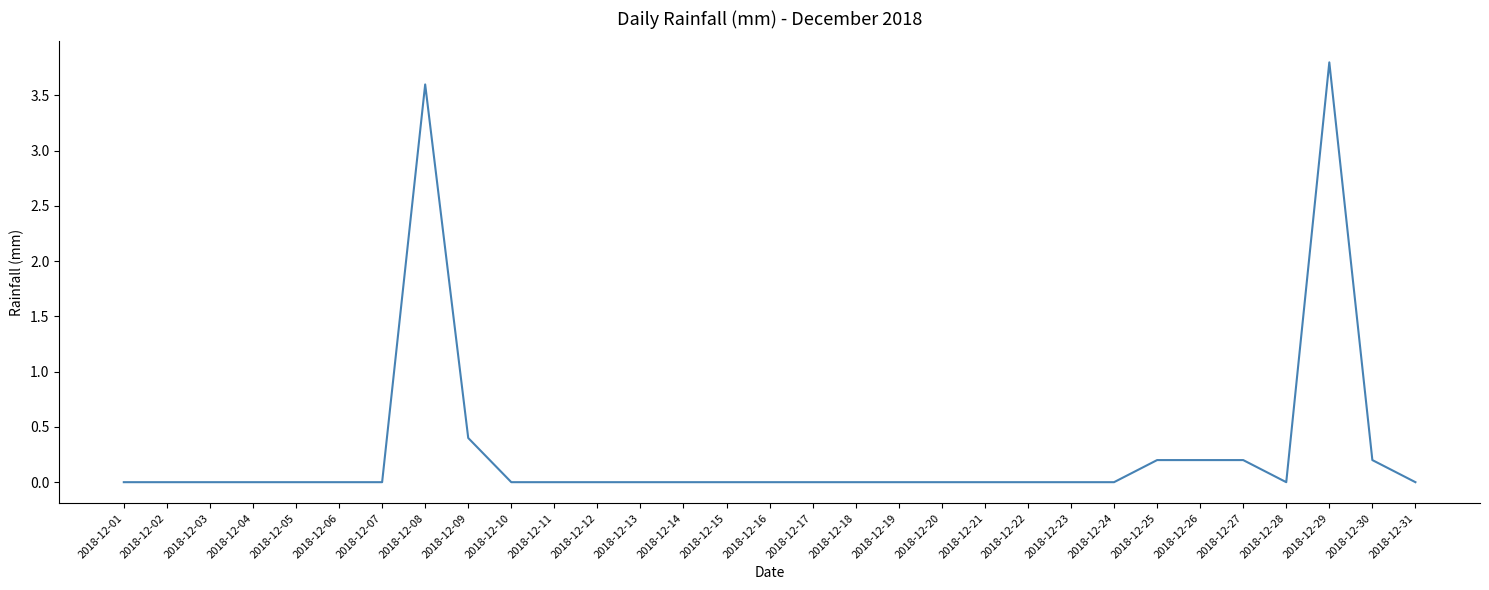

What is the difference between the values at 2018-12-30 and 2018-12-06?

0.2